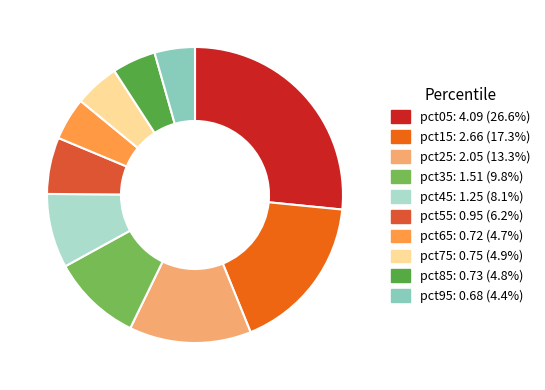

Combined, do pct95 and pct05 account for over 50%?

No